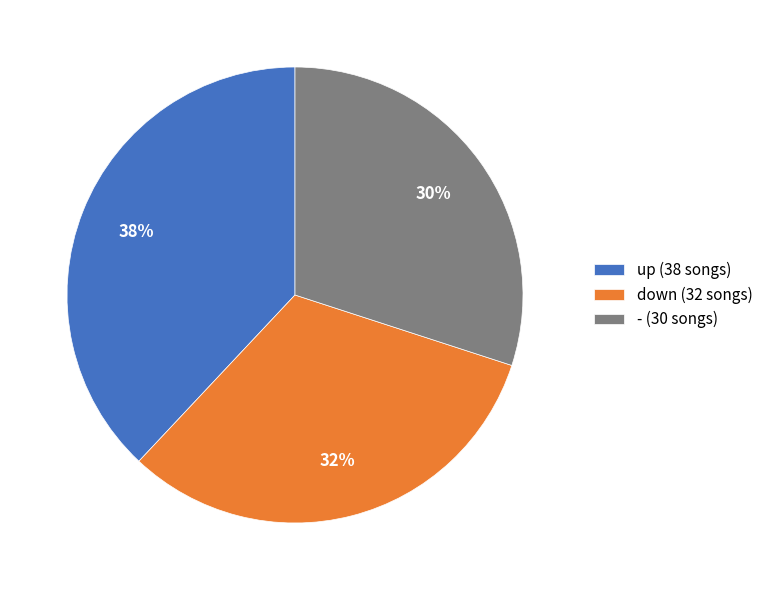

Which slice is the smallest?

- (30 songs)